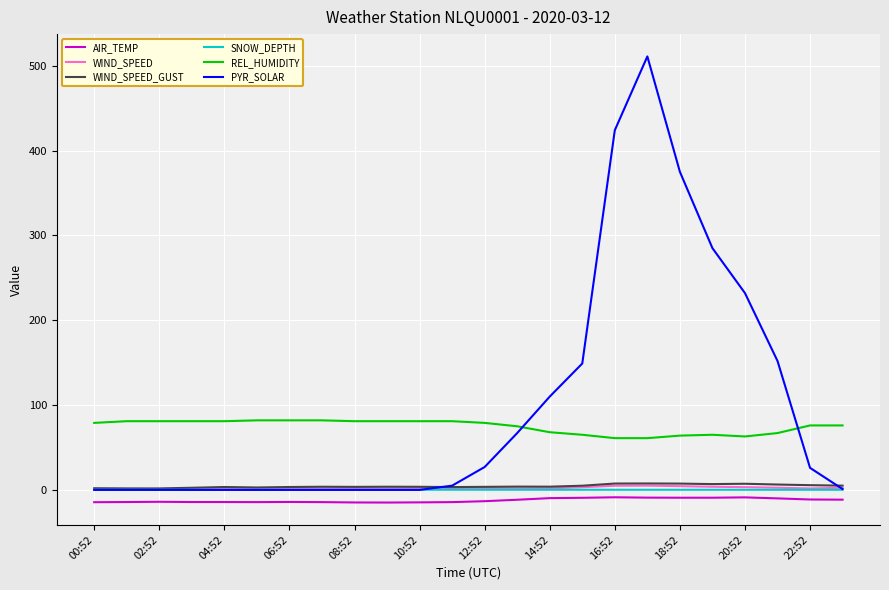

Which series has the largest total across all categories?

PYR_SOLAR